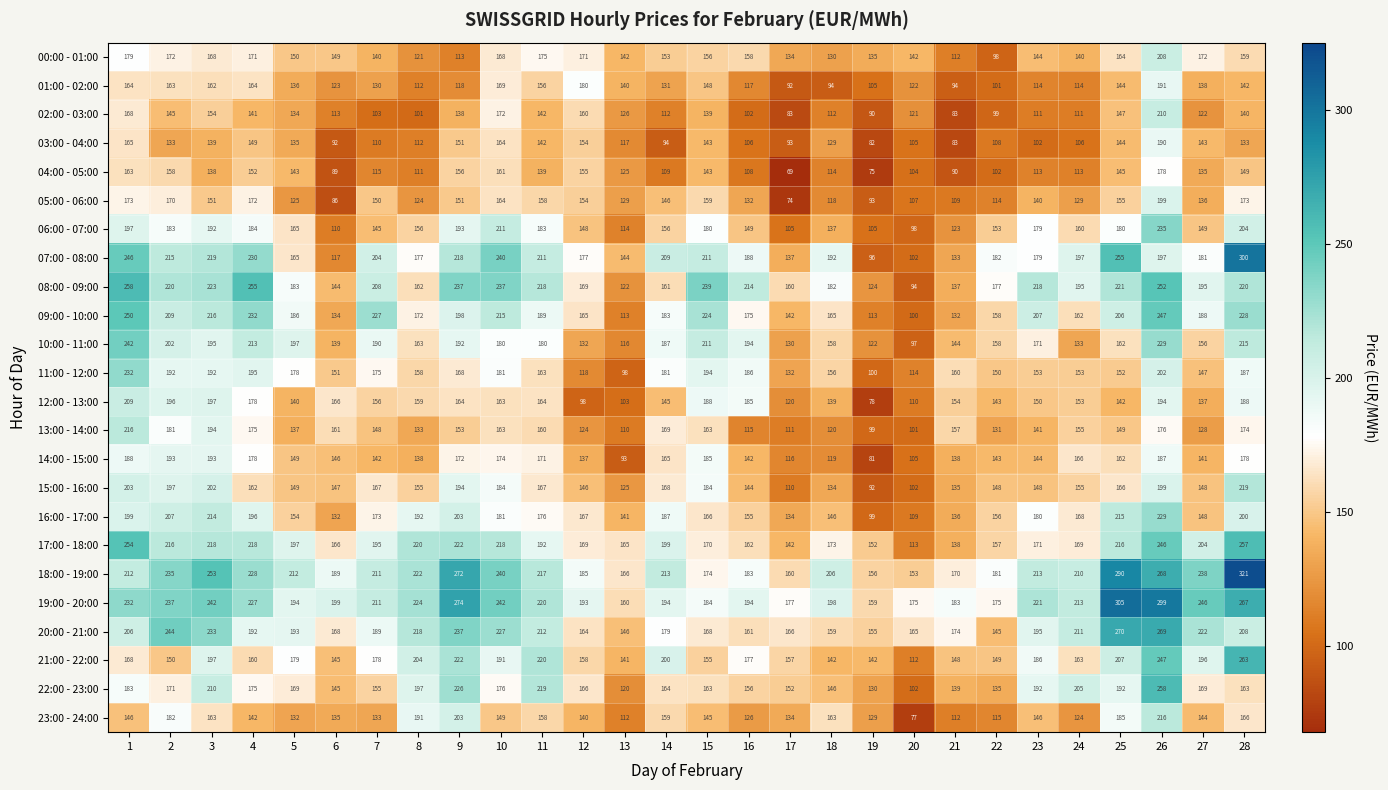

Which series has the widest spread of values?

07:00 - 08:00